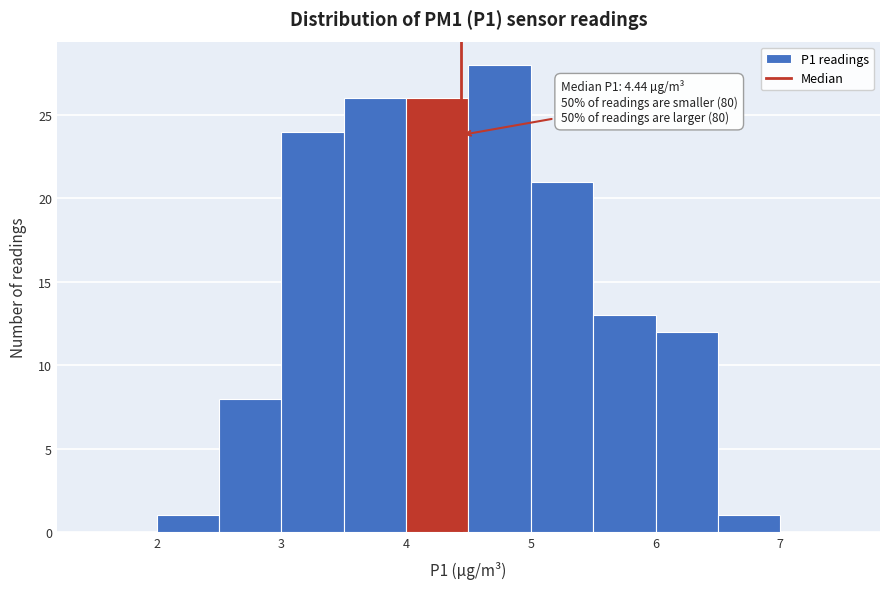

Which range on the x-axis has the tallest bar?

4.5 to 5.0